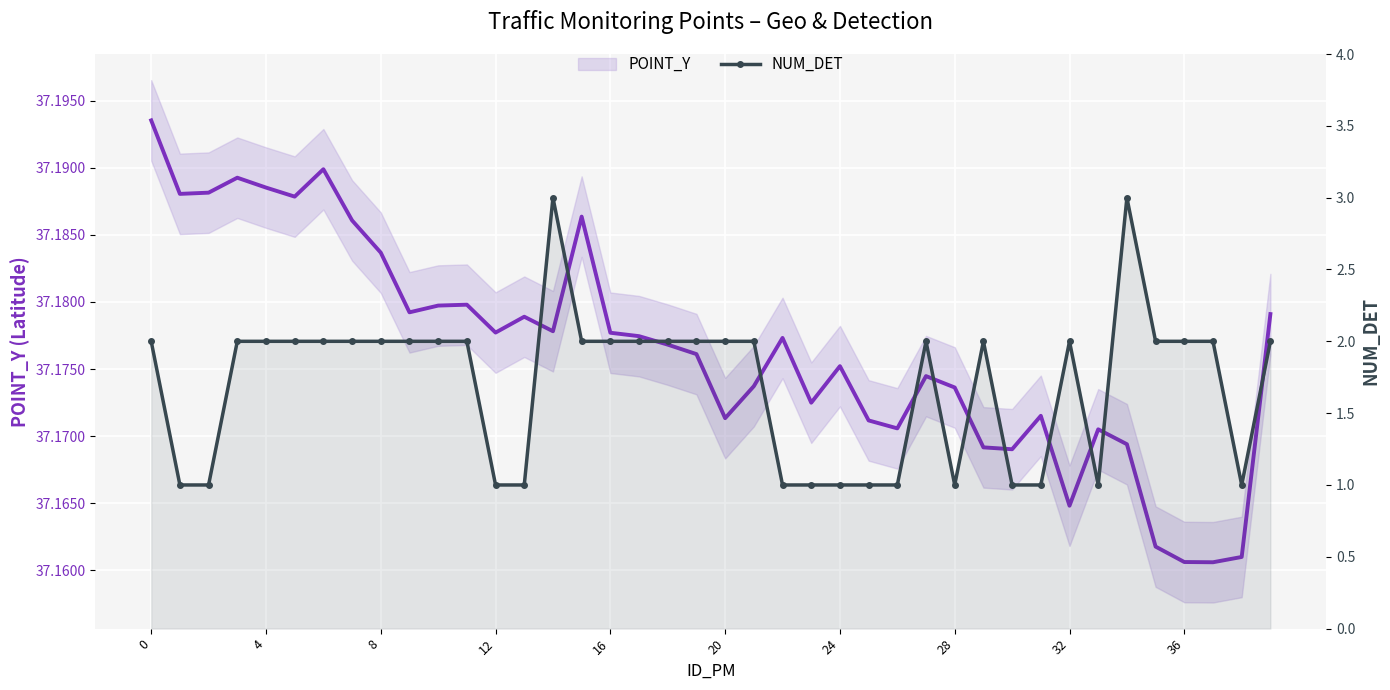

The value of POINT_Y at 13 is 37.2. True or false?

True